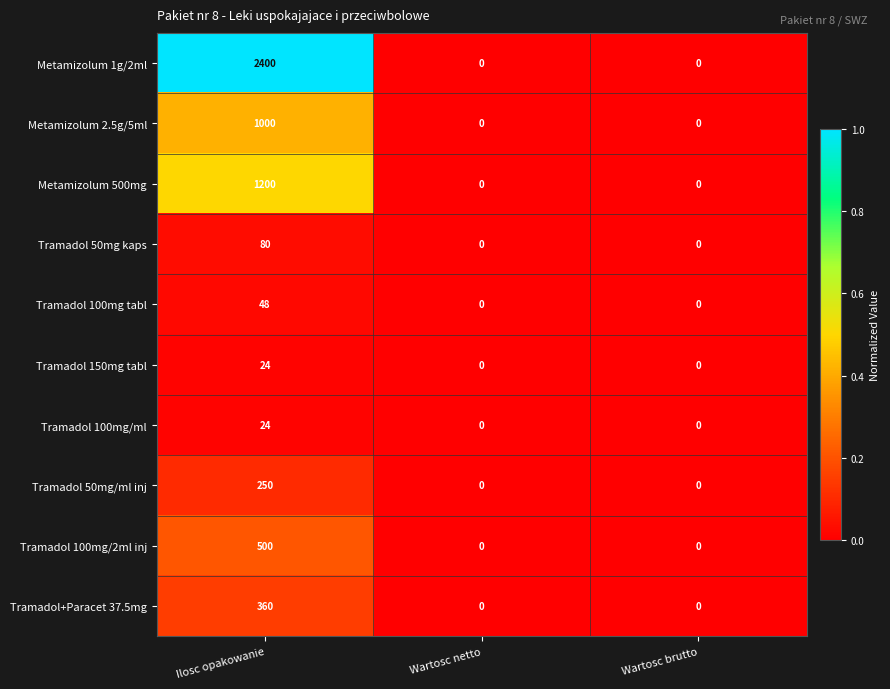

Which series has the largest total across all categories?

Metamizolum 1g/2ml